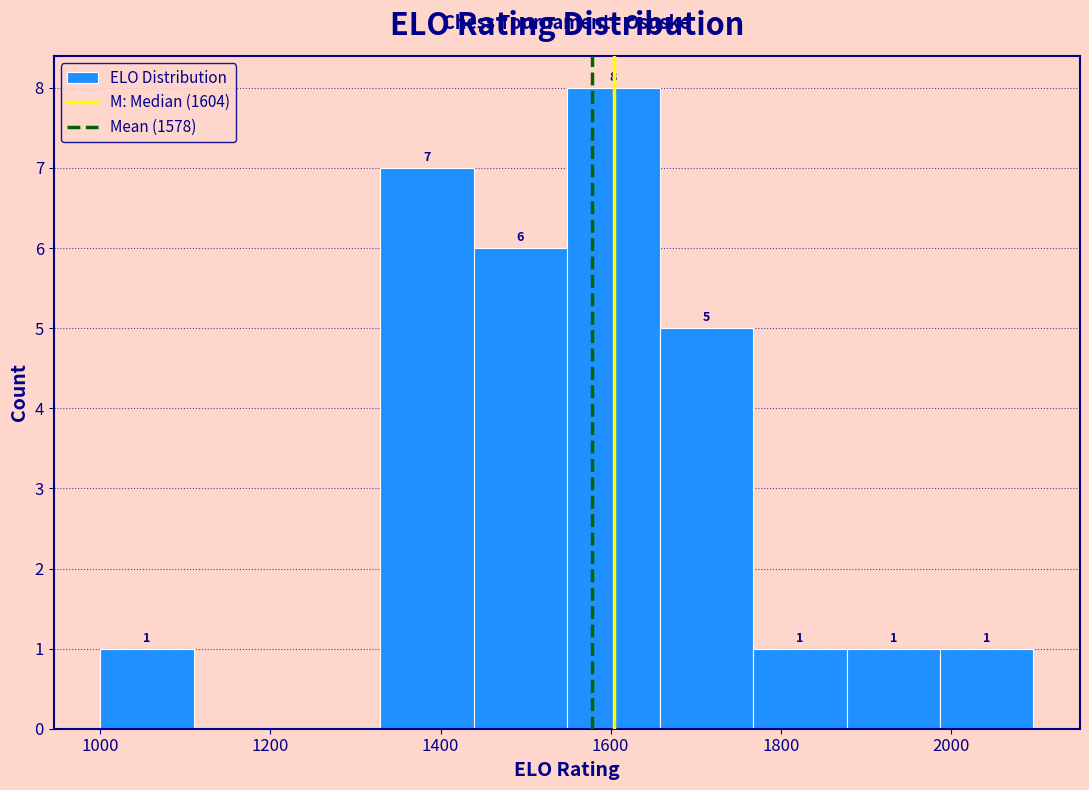

Over which range of the x-axis is the bar tallest?

1540 to 1660